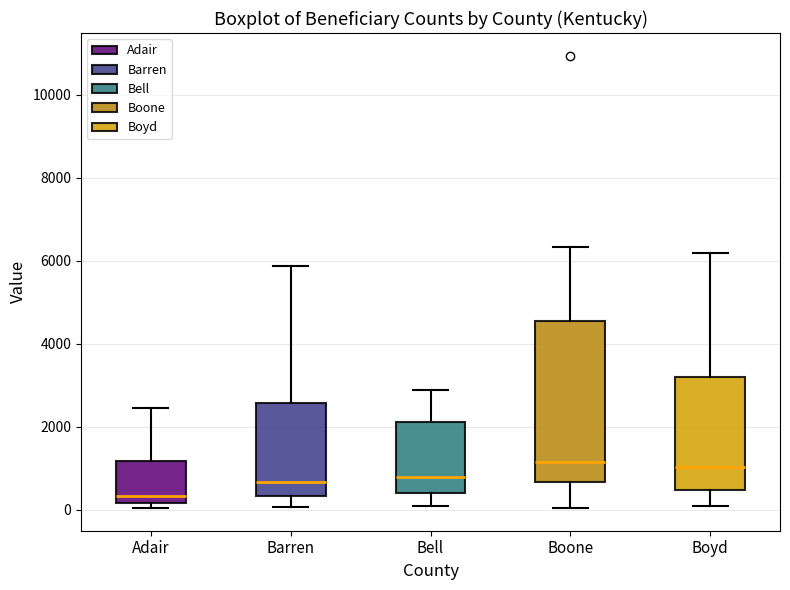

Comparing the boxes themselves (not the whiskers), which one is the tallest?

Boone